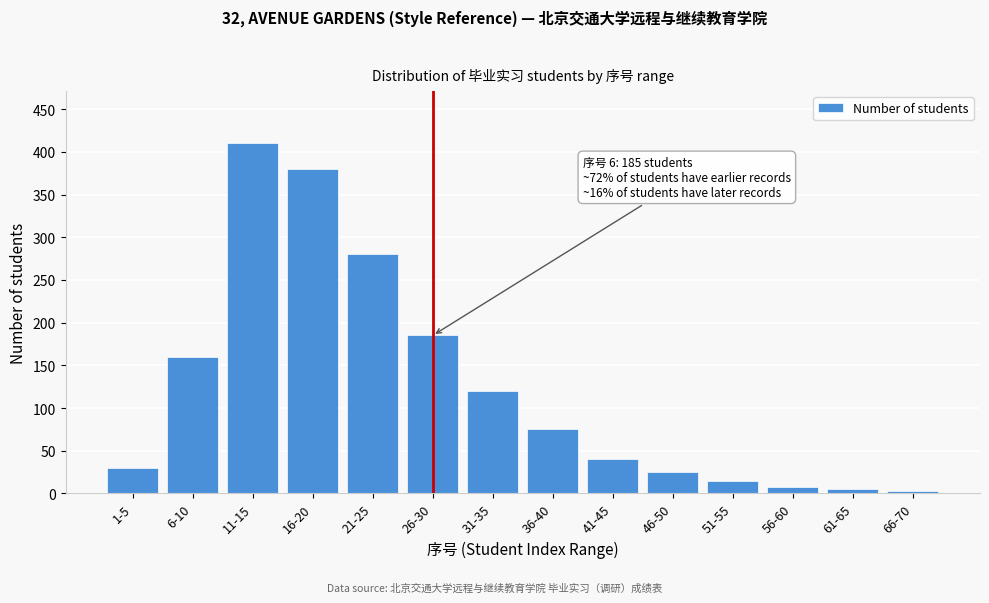

Reading left to right, extract all data points from this chart.

1-5=30	6-10=160	11-15=410	16-20=380	21-25=280	26-30=185	31-35=120	36-40=75	41-45=40	46-50=25	51-55=15	56-60=8	61-65=5	66-70=3